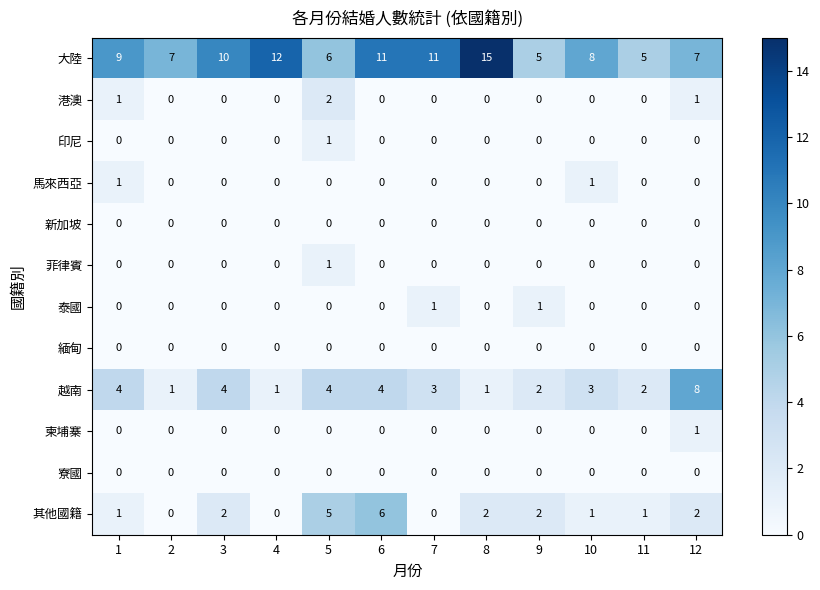

What is the total value across all series at 1?

16